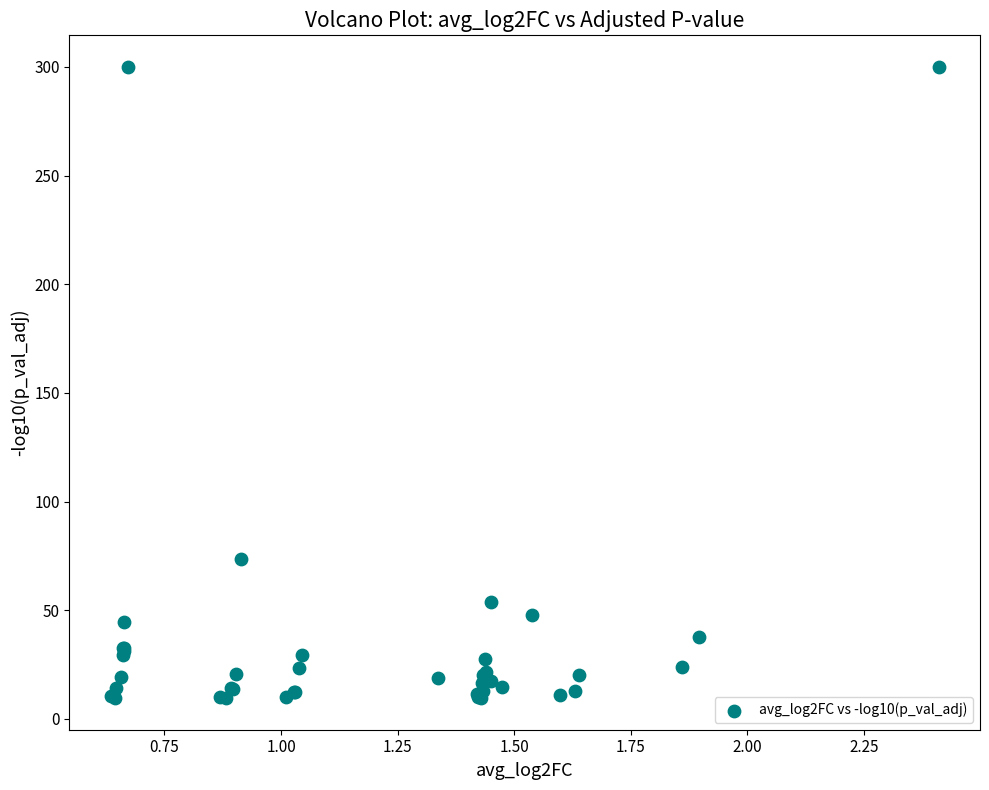

What Y value in the scatter plot is closest to 154?

73.7